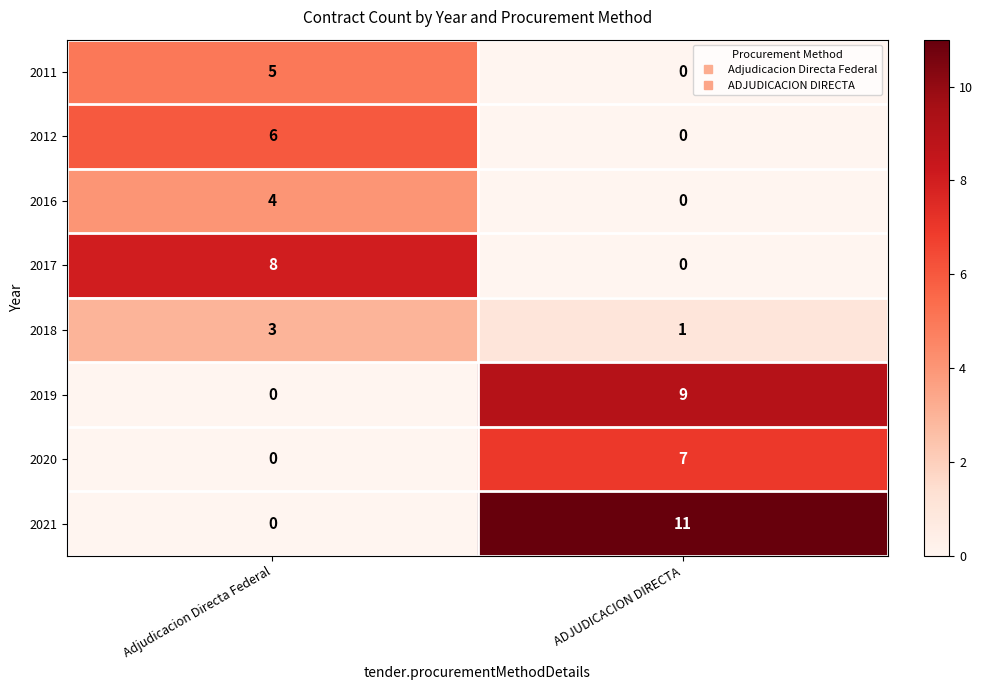

Which series has the largest total across all categories?

2021